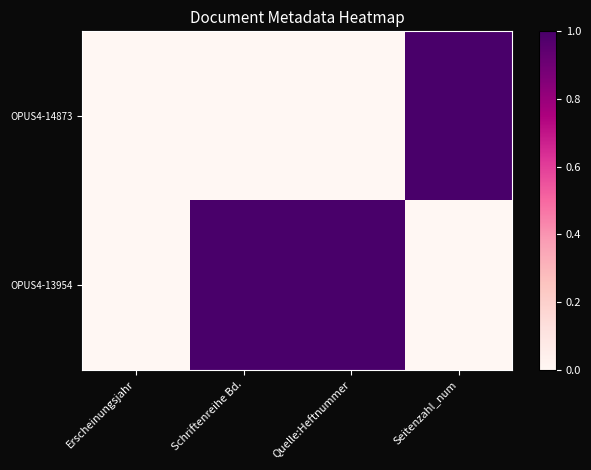

What is the difference between the highest and lowest values at Quelle:Heftnummer?

1